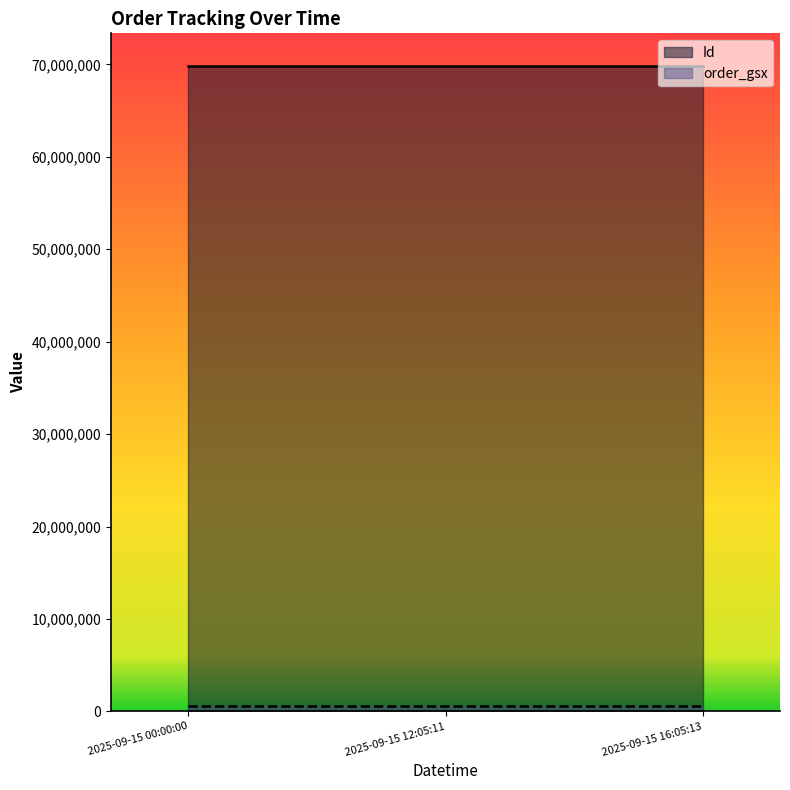

What is the value of the order_gsx point at the 3rd from the left?

594103